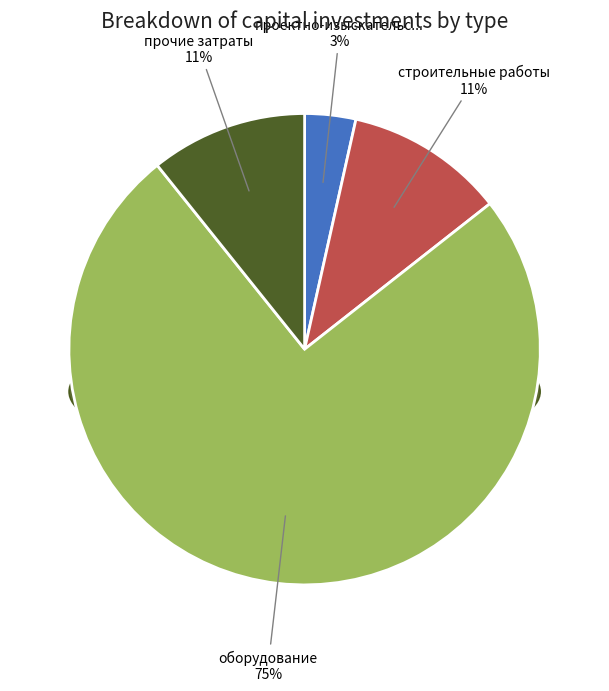

Between оборудование and прочие затраты, which is larger?

оборудование